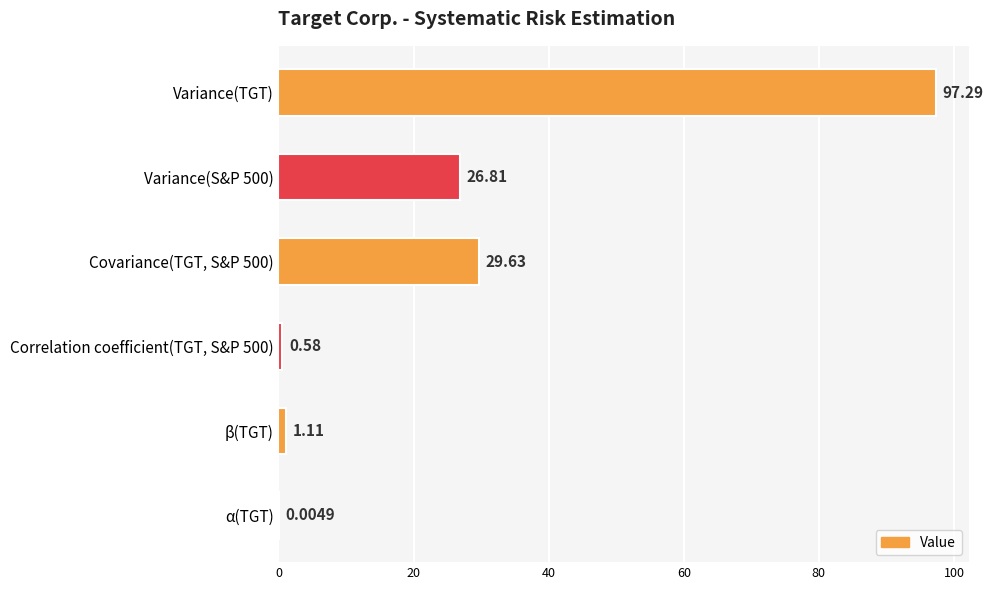

At which category does the chart reach its peak across all series?

Variance(TGT)